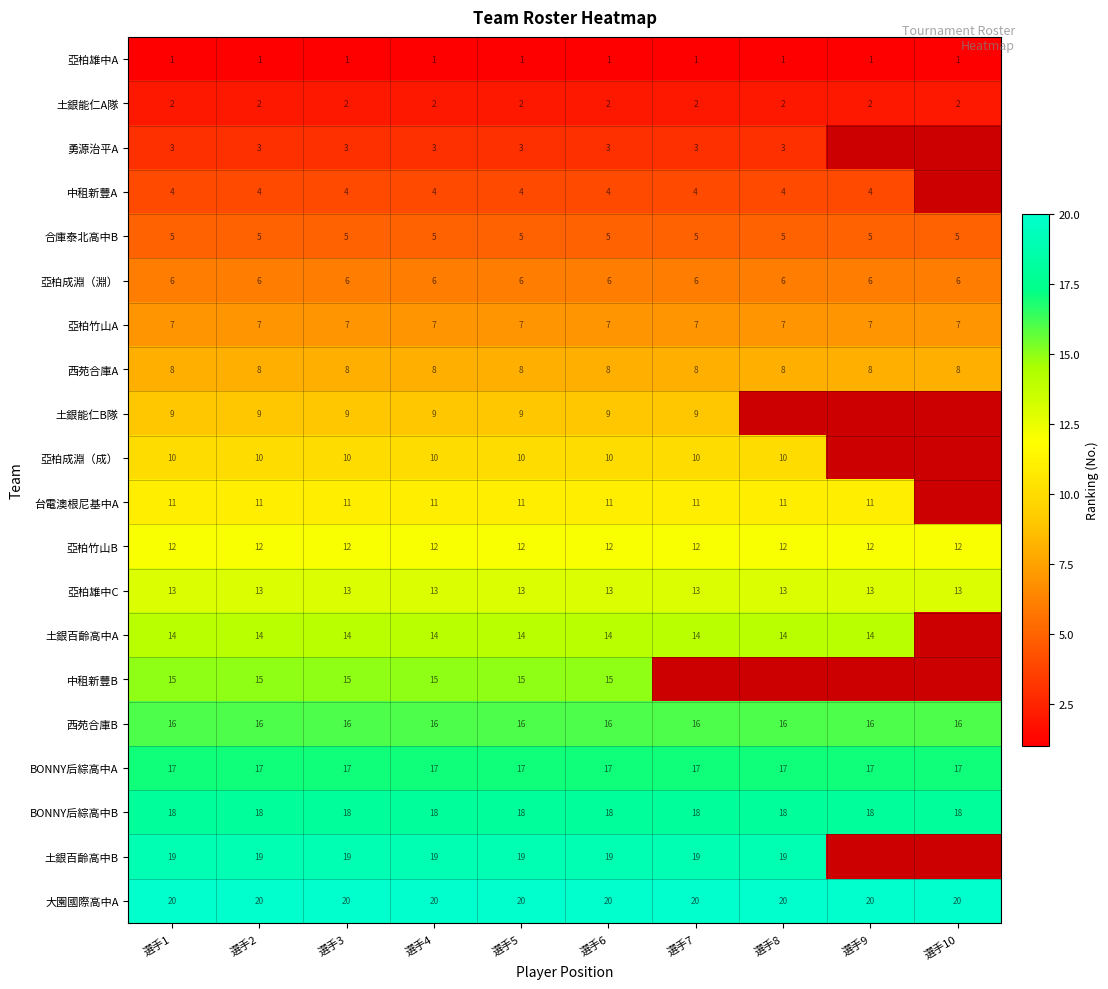

What is the spread (max minus min) of values at 選手7?

19.0